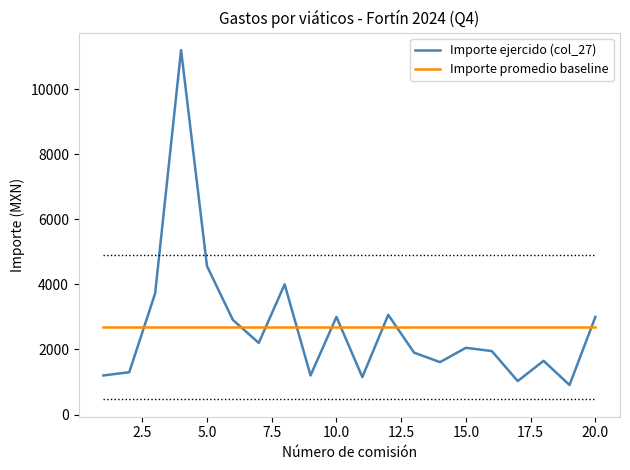

How many intersections are there between Importe ejercido (col_27) and Importe promedio baseline?

9